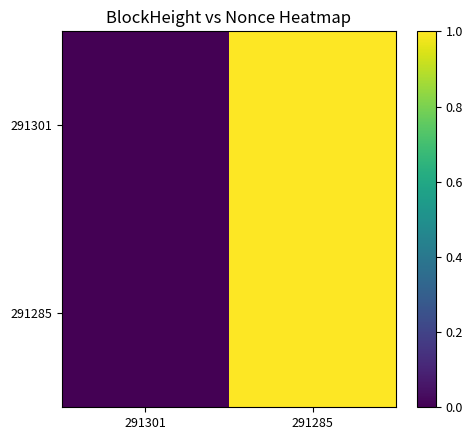

What is the greatest value displayed?

1